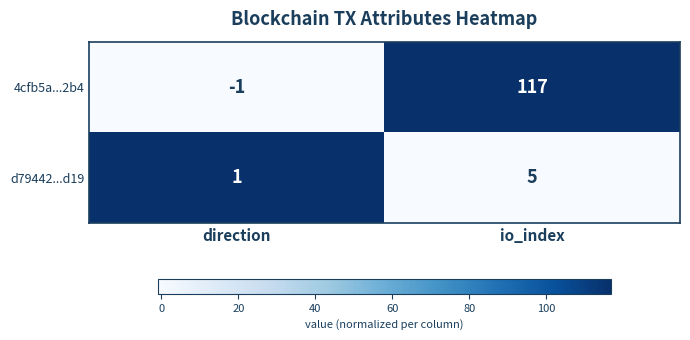

True or false: d79442...d19 has a value of 1 at direction.

True